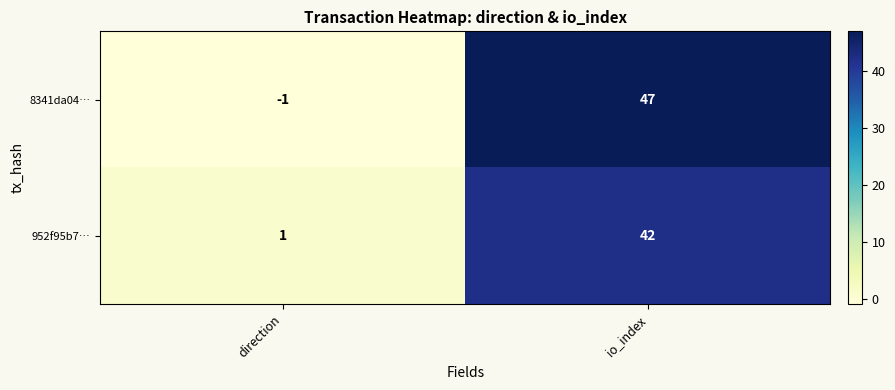

Between direction and io_index, which series saw the biggest shift?

8341da04…